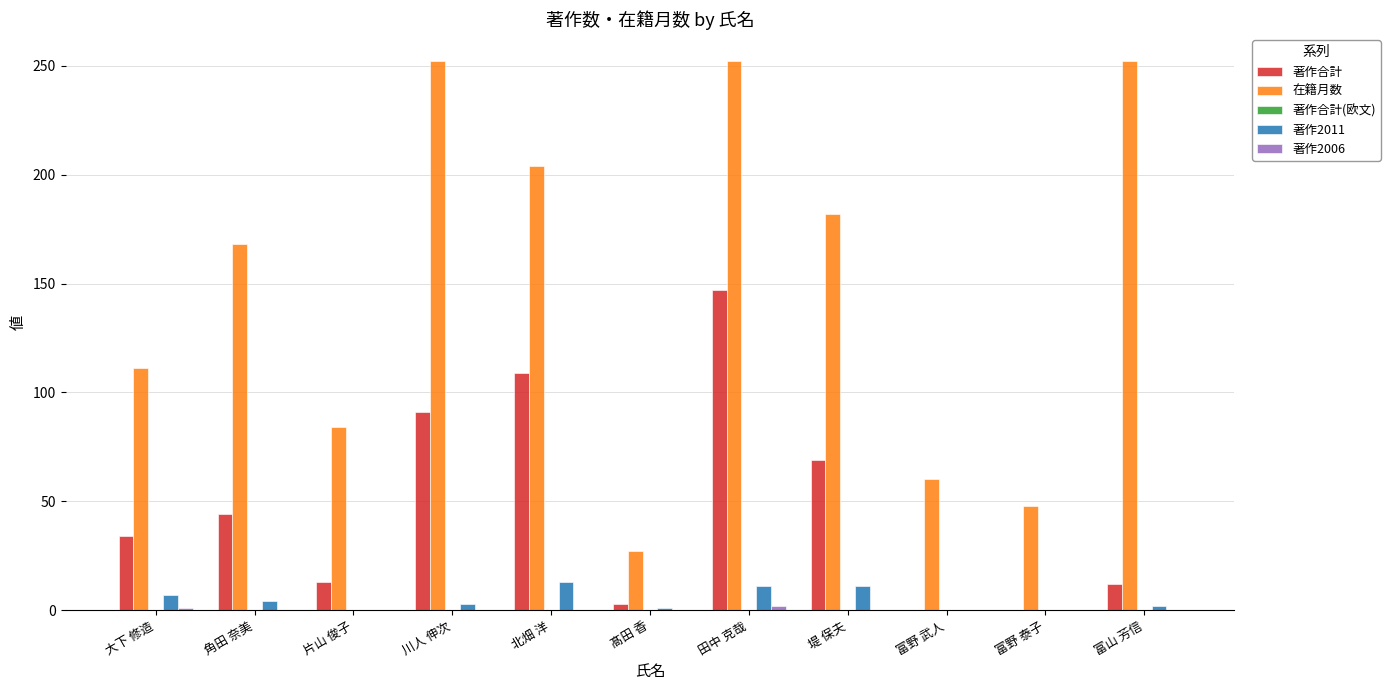

What is the spread (max minus min) of values at 堤 保夫?

182